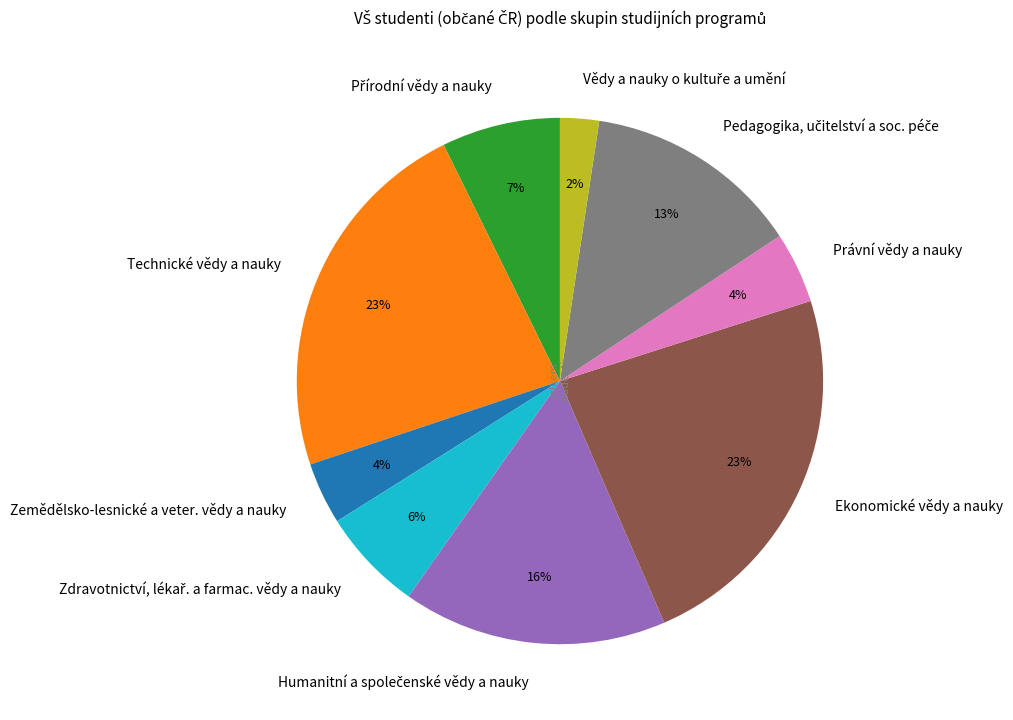

Is there a majority slice in this chart?

No